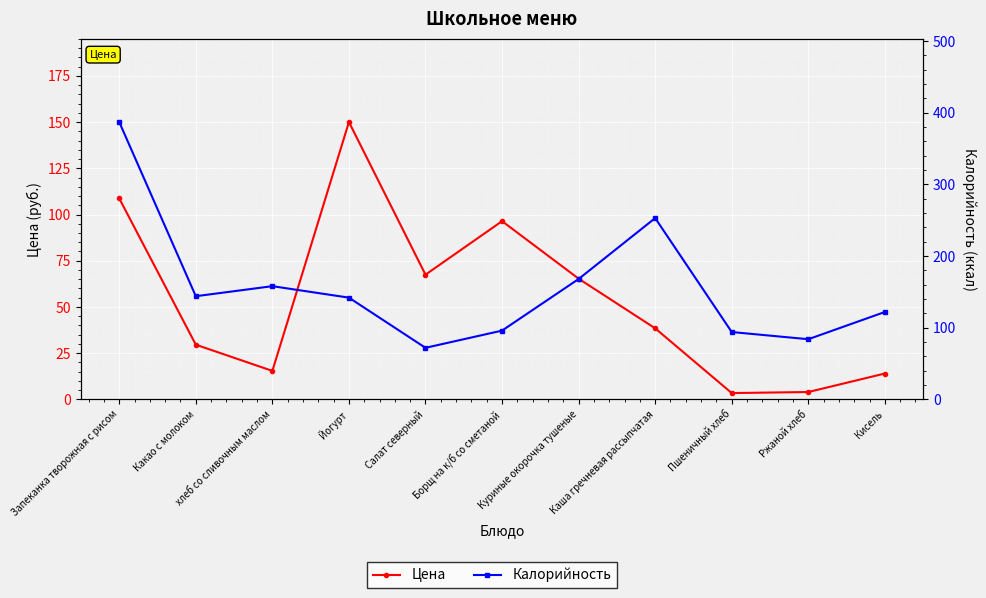

In Калорийность, how many points are lower than both neighbors (excluding endpoints)?

3